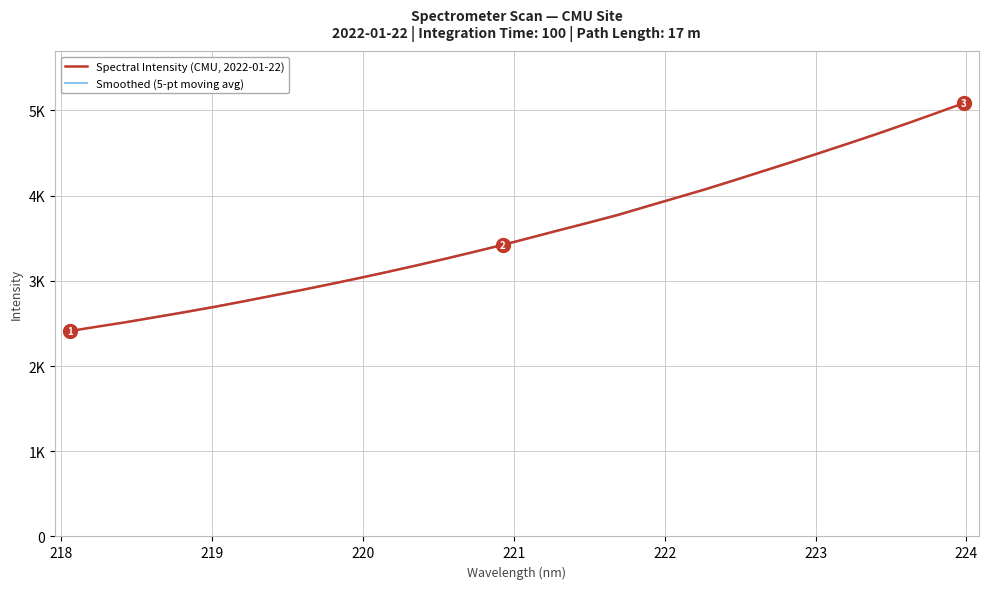

Between 222.263 and 220.9264, which is larger?

222.263